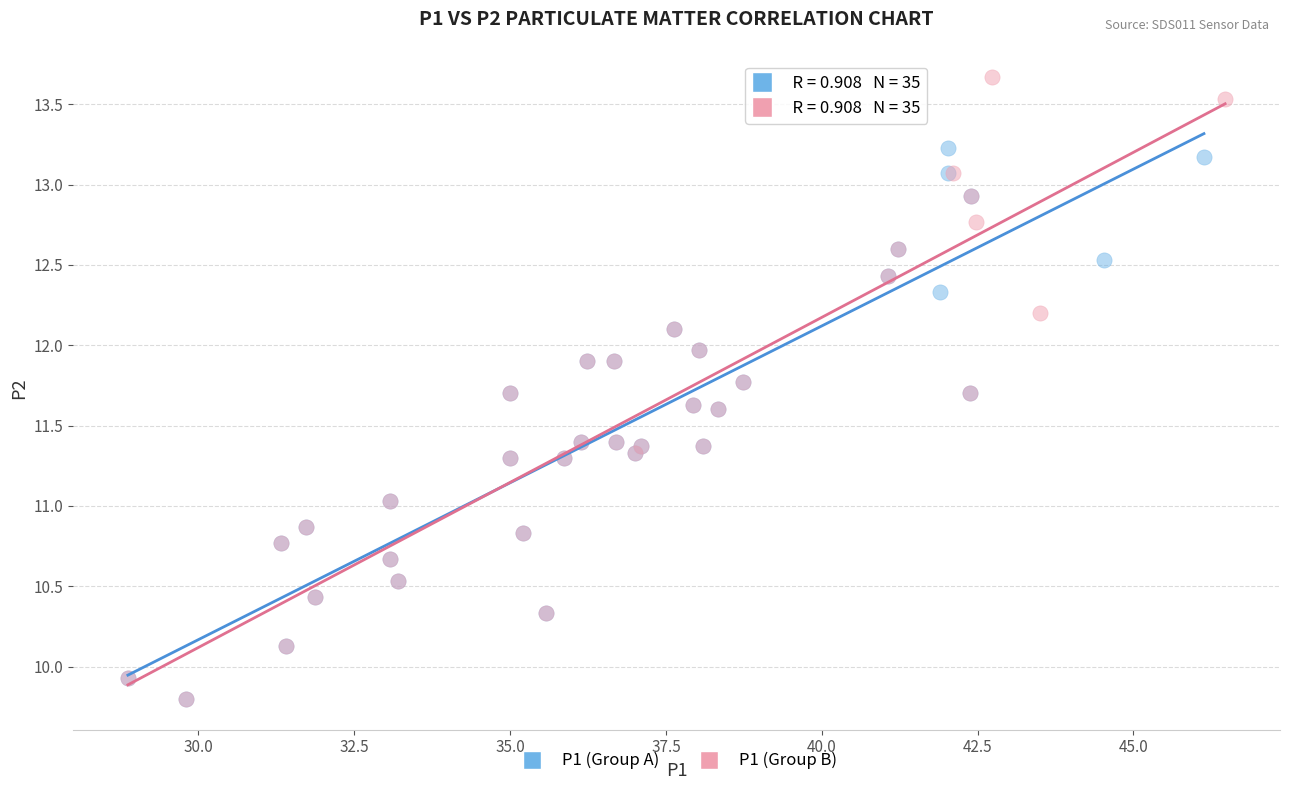

Which series has the widest spread of Y values?

P1 (Group B)